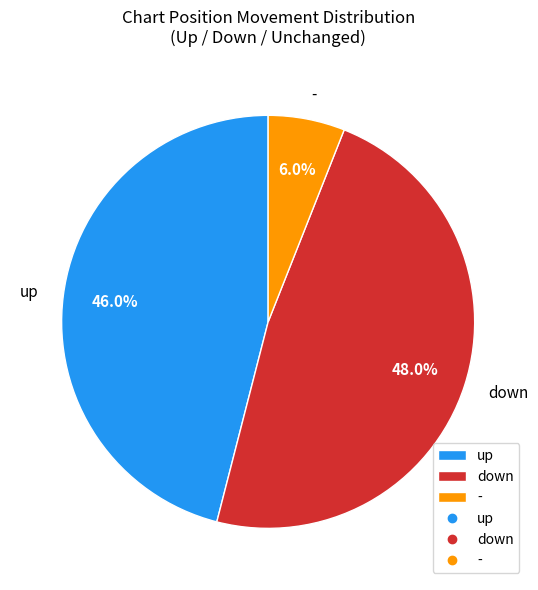

Rank the categories by value from lowest to highest.

-, up, down